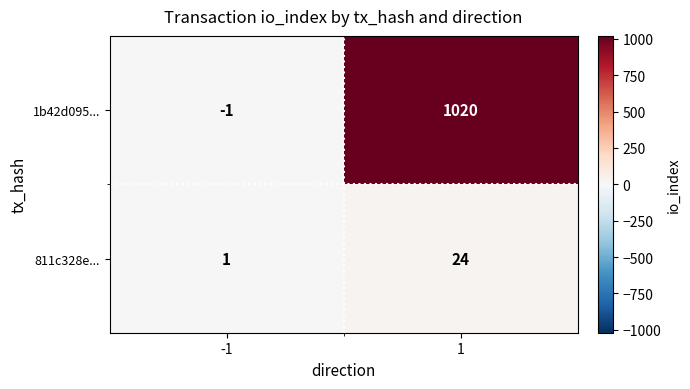

What is the sum of the 1b42d095... values at -1 and 1?

1019